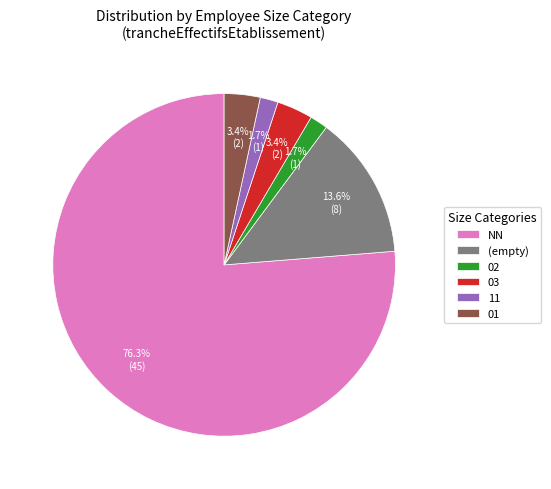

Which category has the biggest portion of the pie?

NN